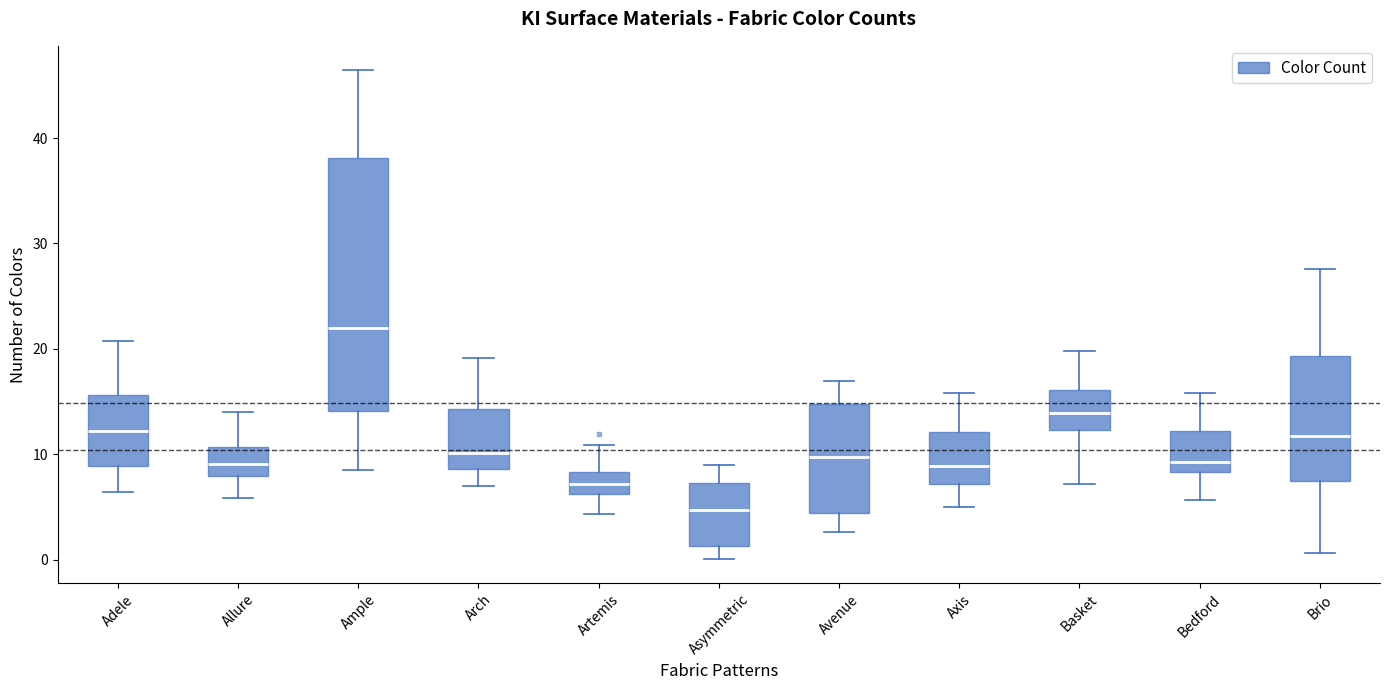

Which box has the highest median line?

Ample